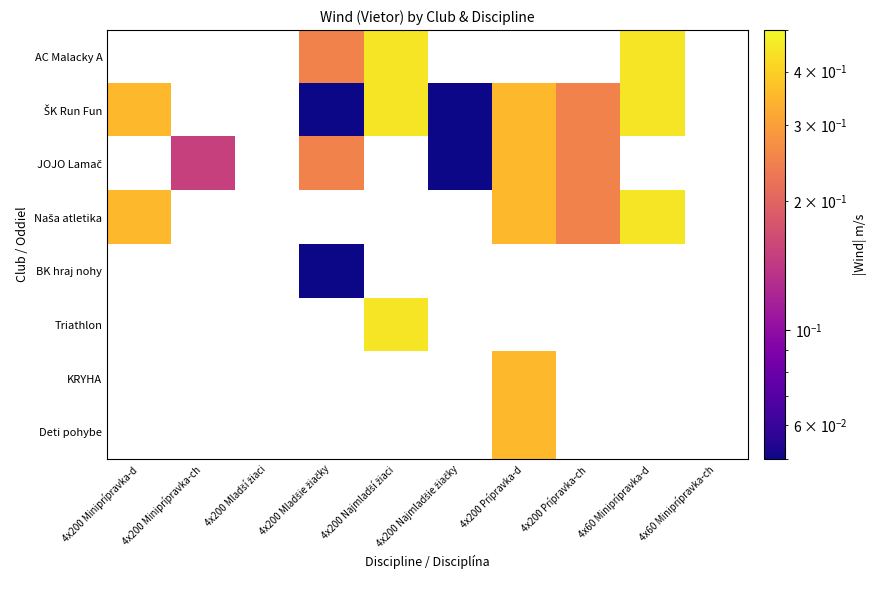

How many values in Naša atletika are above zero?

4